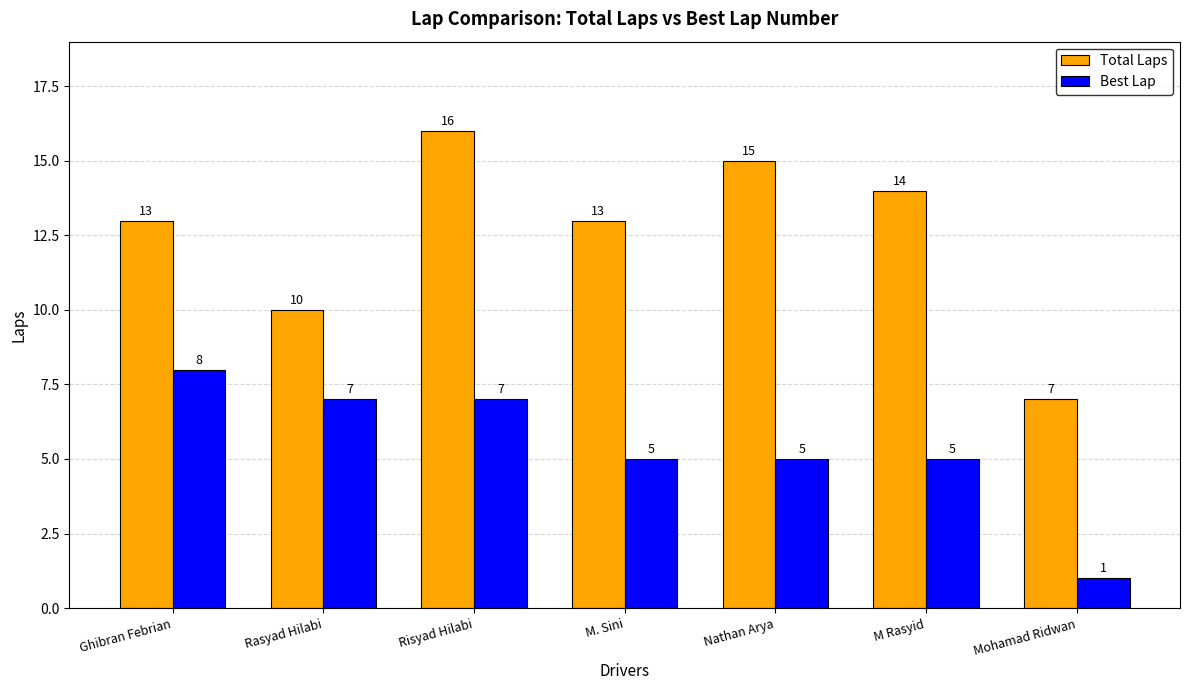

True or false: Best Lap has a value of 7 at M Rasyid.

False